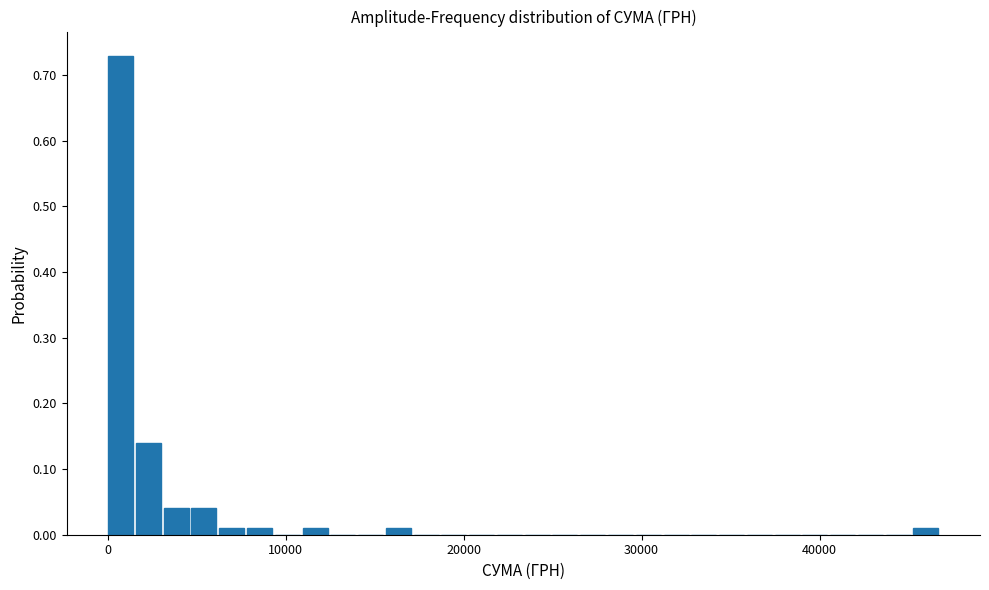

Around what value on the x-axis is the tallest bar? Give the approximate position of its centre, as read against the axis.

1000